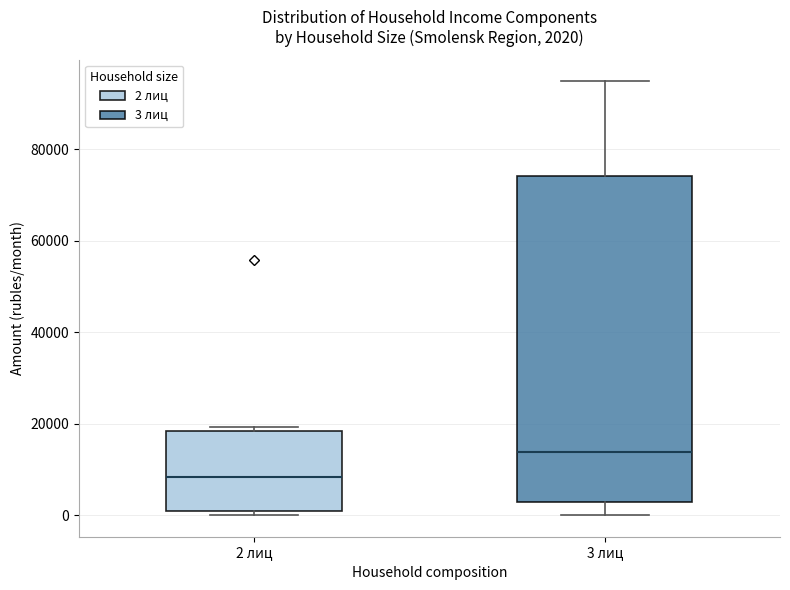

Which box is the tallest, from its lower edge to its upper edge?

3 лиц